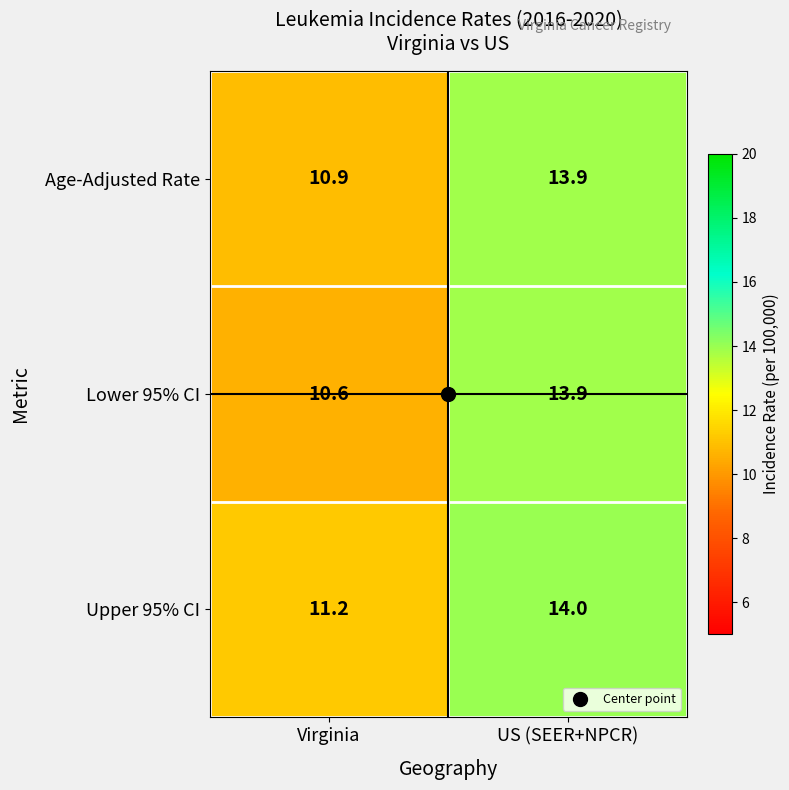

Is it true that Upper 95% CI equals 3.3 at Virginia?

False